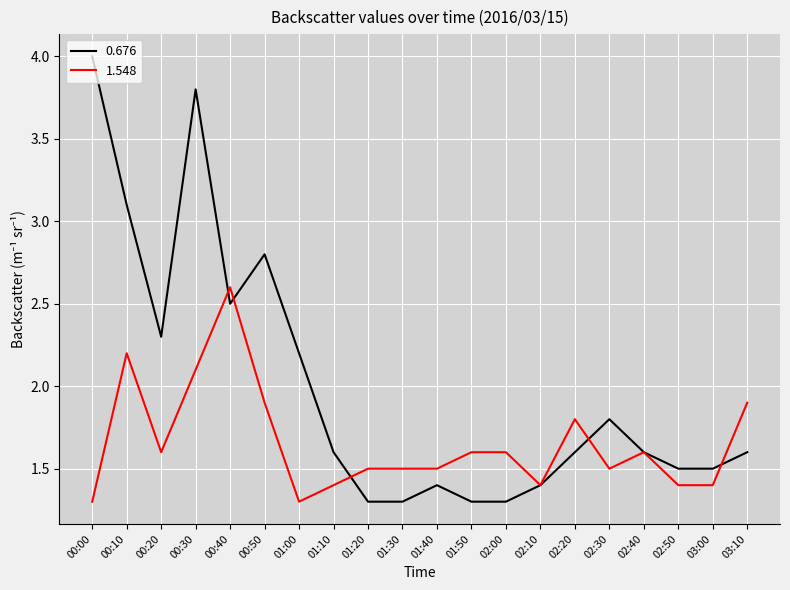

Which label corresponds to the largest value in the chart?

00:00